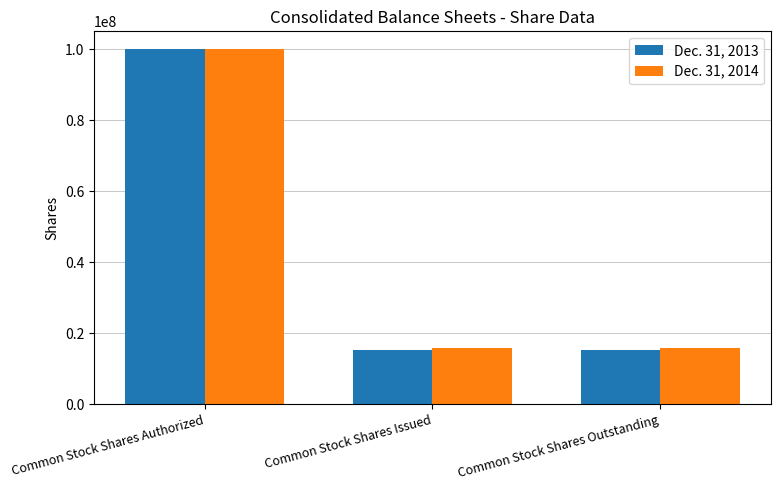

Is it true that Dec. 31, 2013 equals 155545878 at Common Stock Shares Authorized?

False